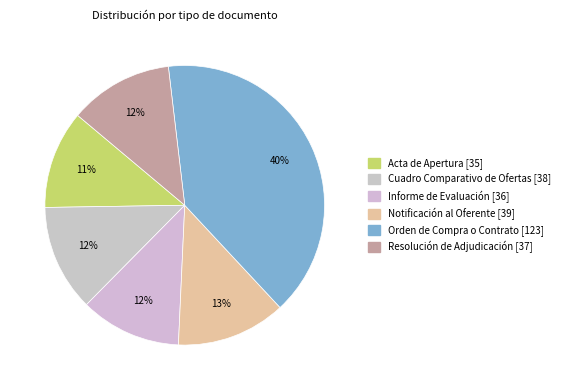

What is the change in value from Orden de Compra o Contrato to Resolución de Adjudicación?

-86